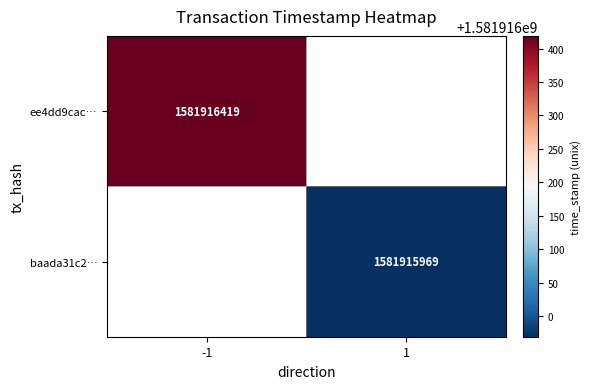

Count the number of categories in the chart.

2